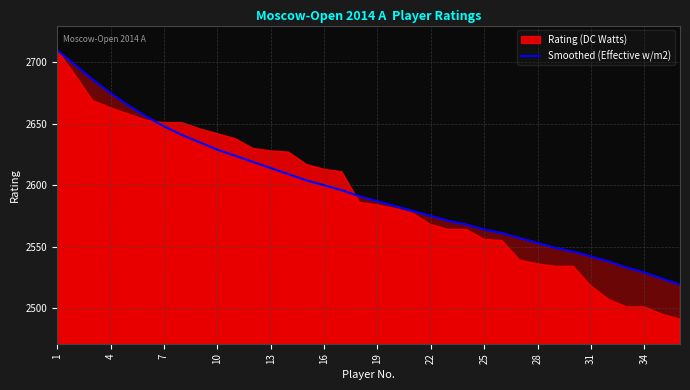

Is it true that Smoothed (Effective w/m2) equals 3319 at 31?

False